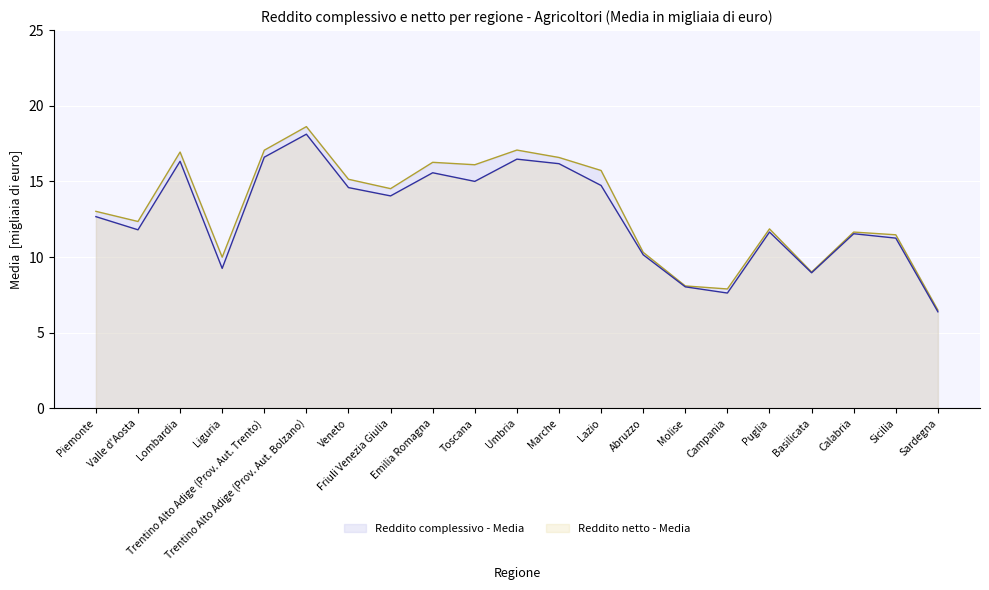

What value does the Reddito complessivo - Media series have at Valle d'Aosta?

12.3